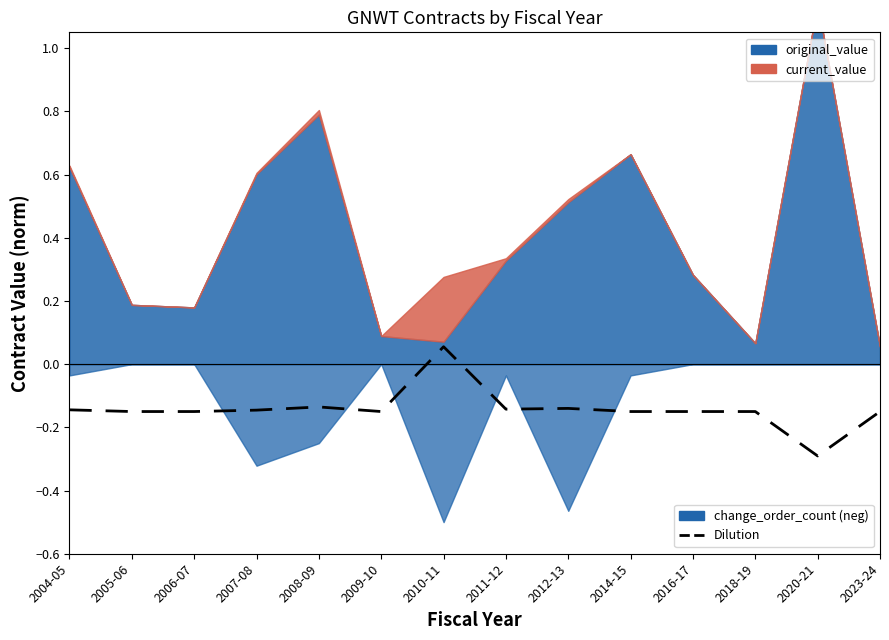

True or false: there are more than 1 points higher than both neighbors.

True